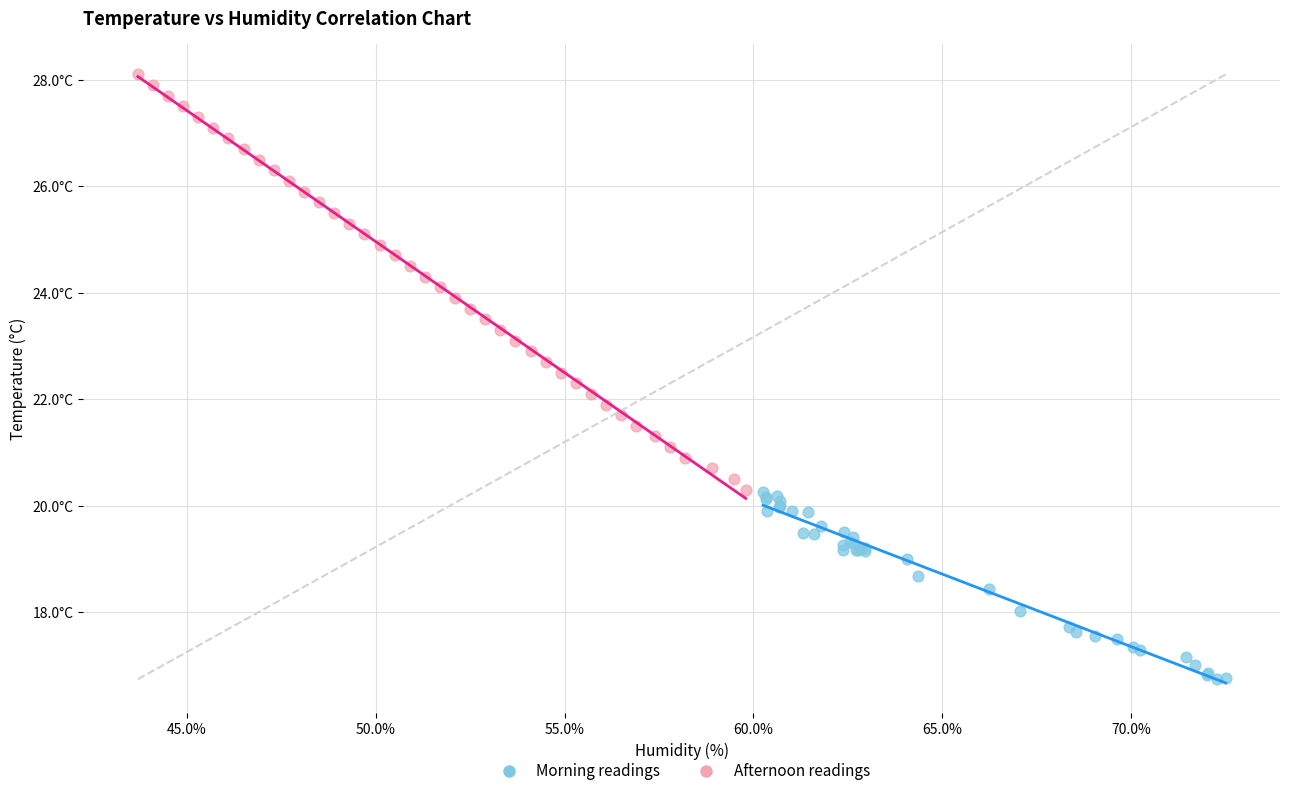

Which series contains the highest Y value?

Afternoon readings